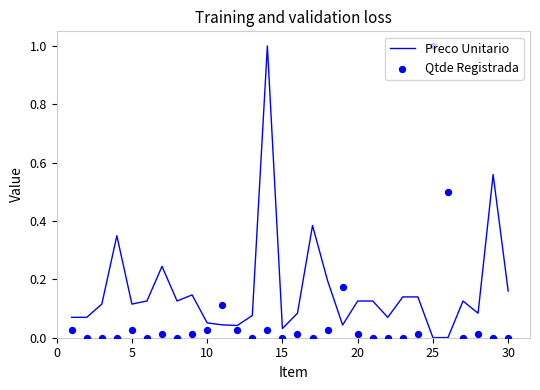

What are all the series names shown in the legend?

Preco Unitario, Qtde Registrada